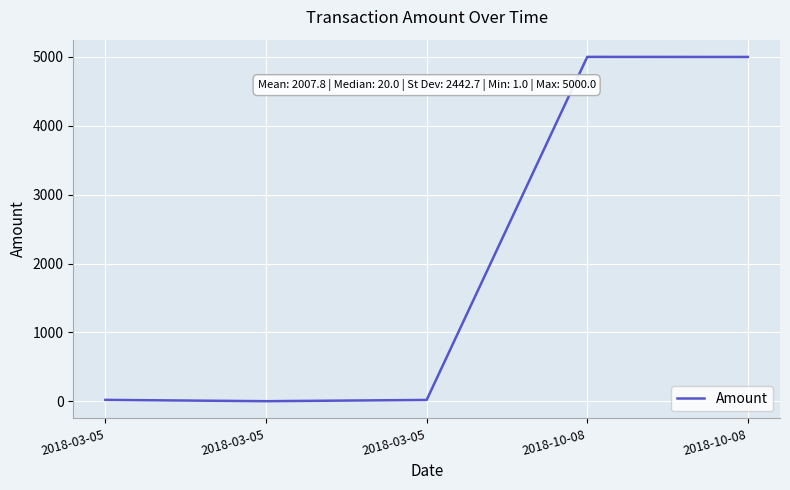

Does the chart display data point markers on the line(s)?

No